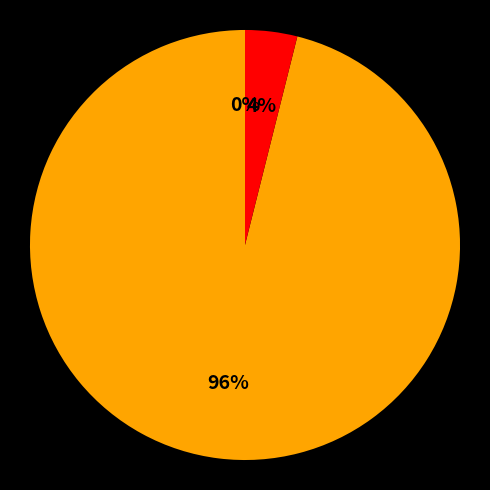

Do Использовано and Поступило взносов together represent more than half of the pie?

No